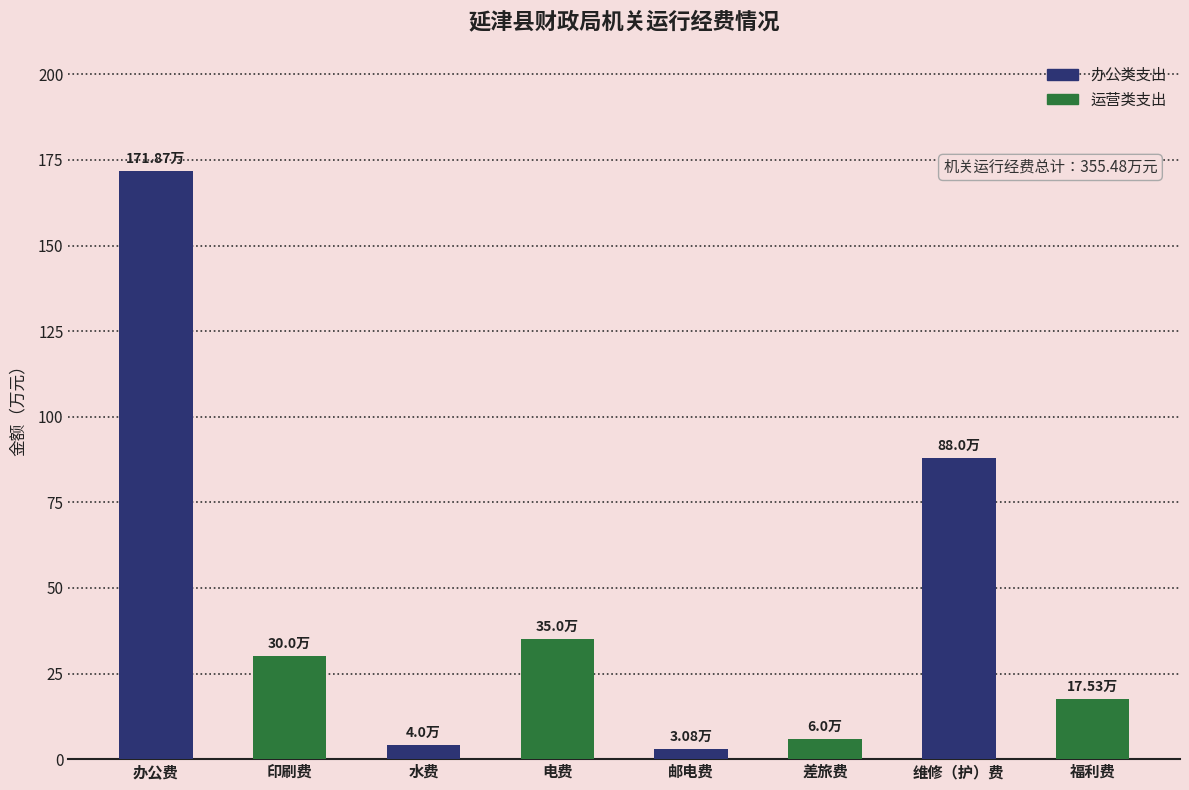

What is the label of the 1st bar from the right?

福利费